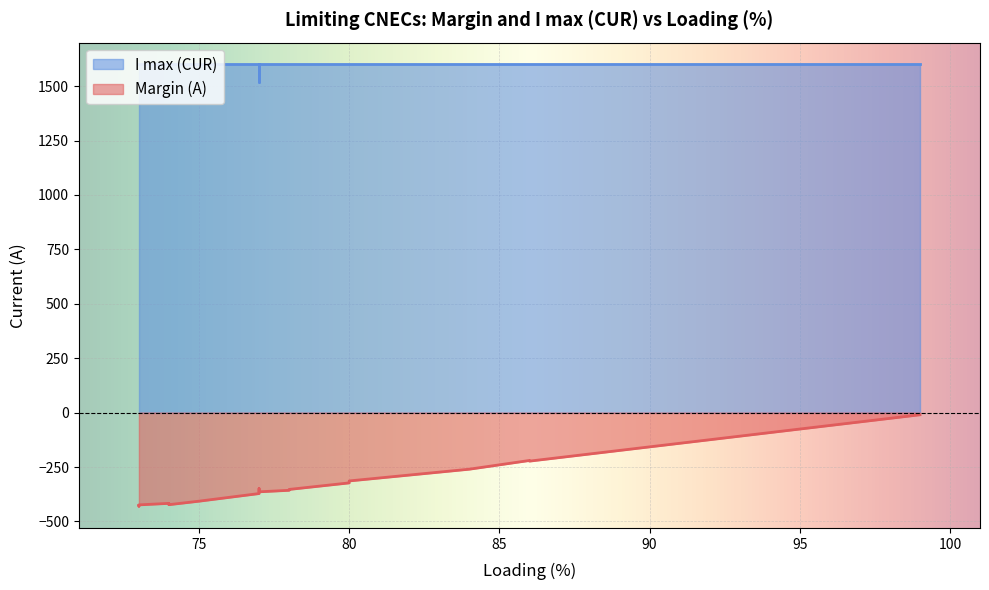

Which has a higher value, 73.0 or 78.0?

78.0